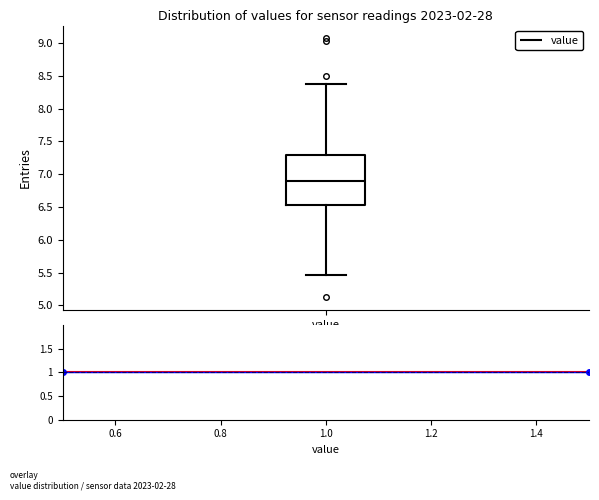

Read this box plot against the y-axis: the position of the median line, the range covered by the box, and the ends of both whiskers. The values are not printed on the chart, so give them approximately, as read against the axis.

median 6.90, box 6.55 to 7.30, whiskers 5.45 to 8.35